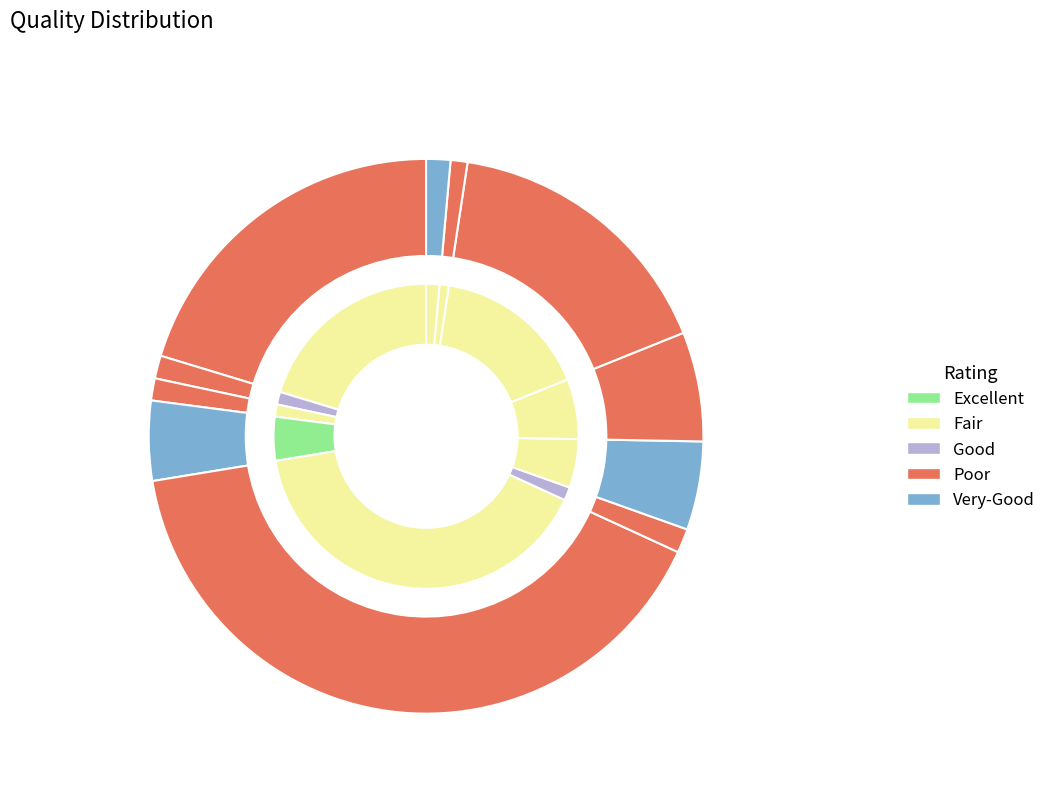

To the nearest percent, what is the difference between the largest and smallest slice percentages?

40%